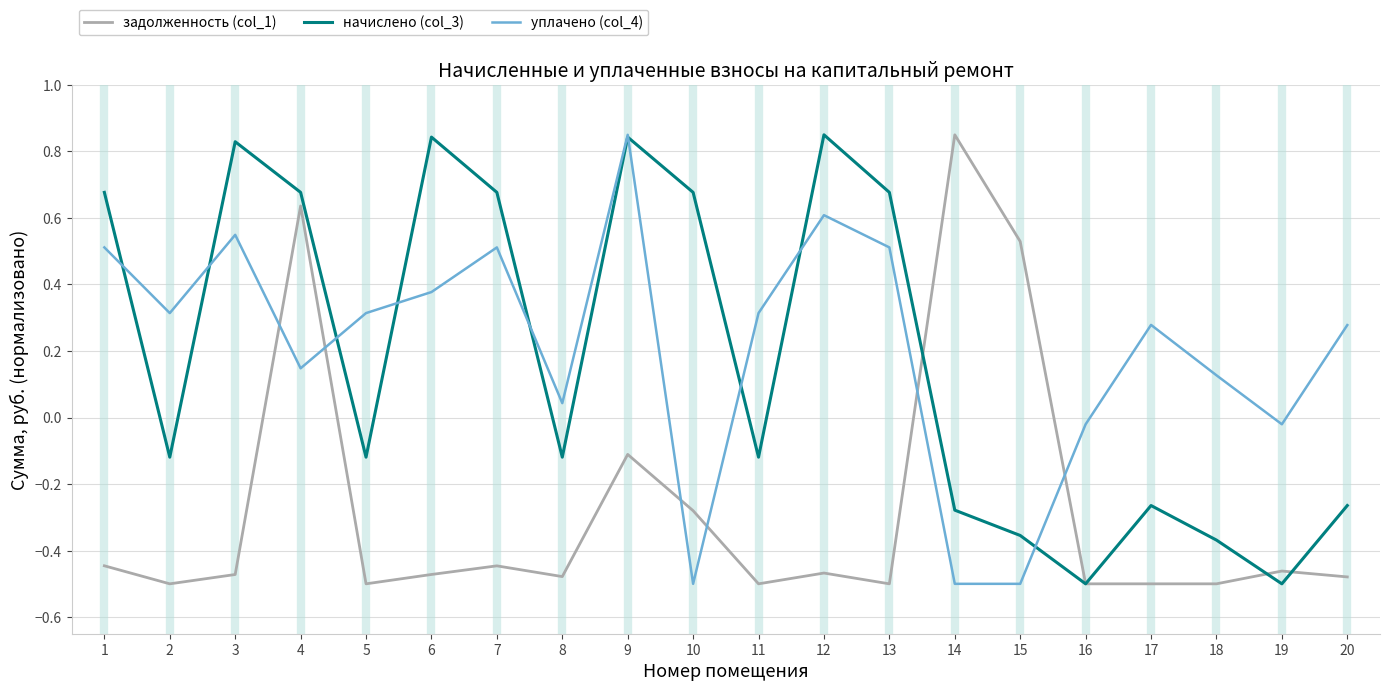

Rank the series at 15 from lowest to highest value.

уплачено (col_4), начислено (col_3), задолженность (col_1)